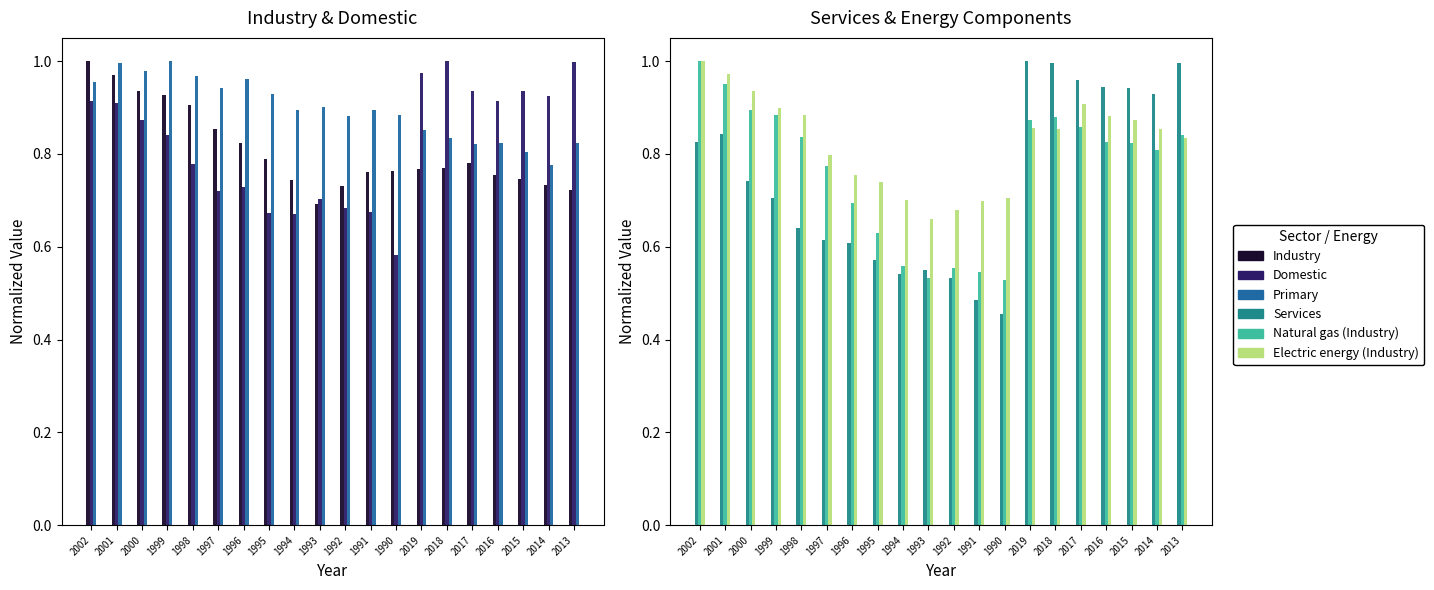

Are the bars grouped side by side (vs. stacked)?

Yes